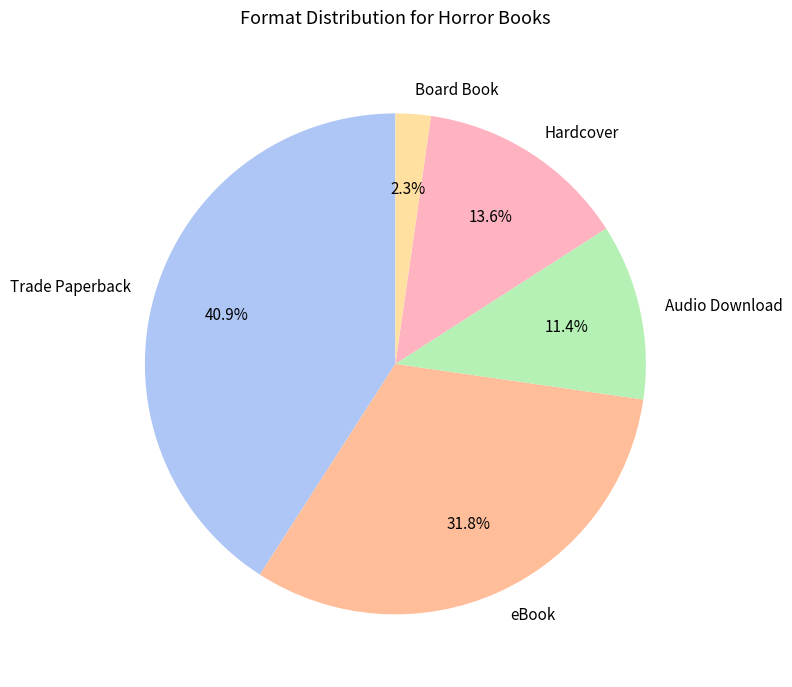

To the nearest percent, what portion does Trade Paperback represent?

41%